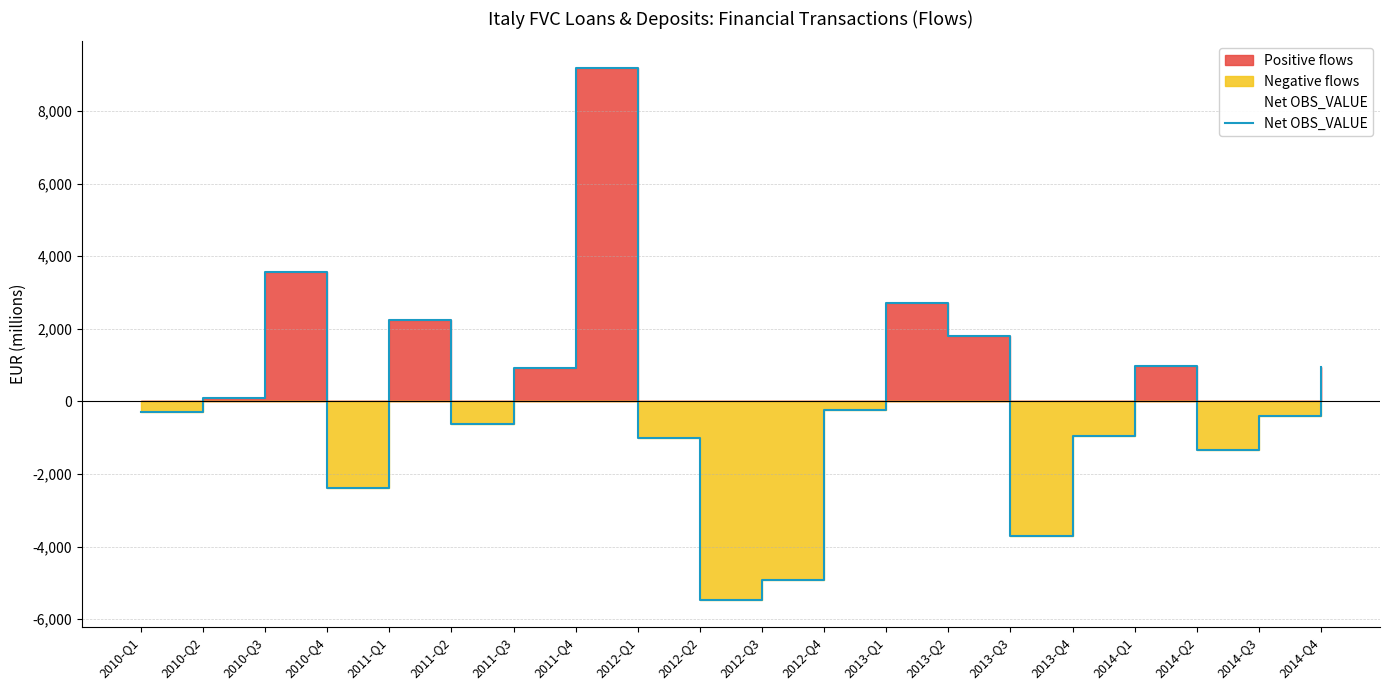

What is the label of the 15th point from the left?

2013-Q3